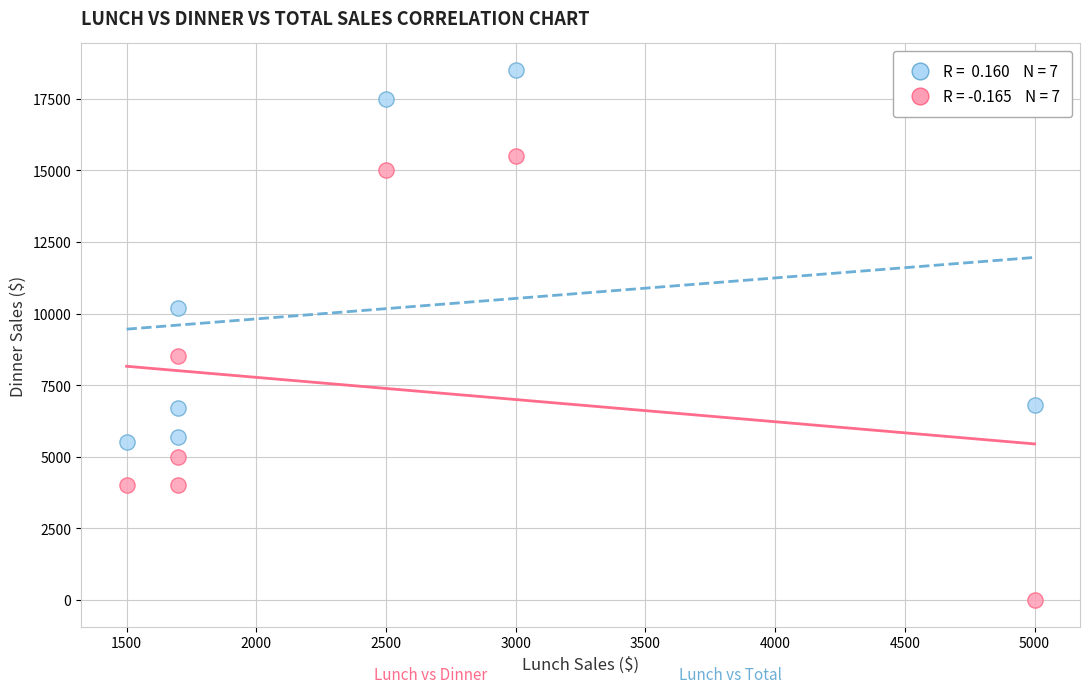

Across all data points, what is the range of Y values (max minus min)?

18500